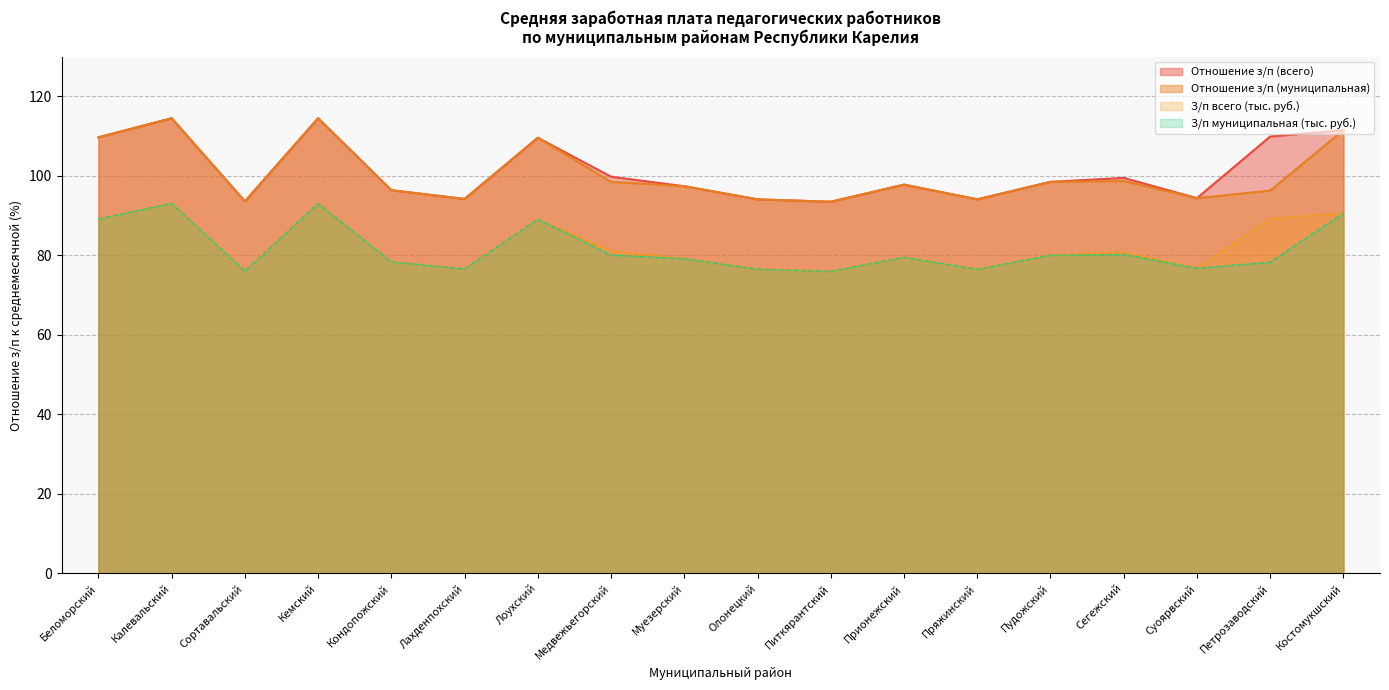

Where does the З/п муниципальная (тыс. руб.) series first go above 79?

Беломорский